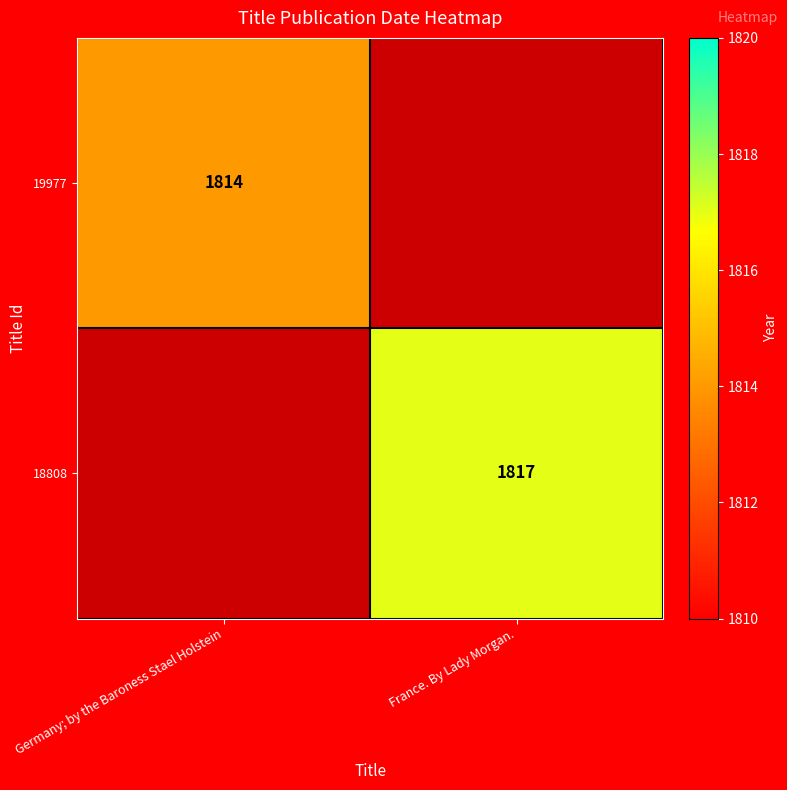

The 18808 series shows 889 at France. By Lady Morgan.. True or false?

False